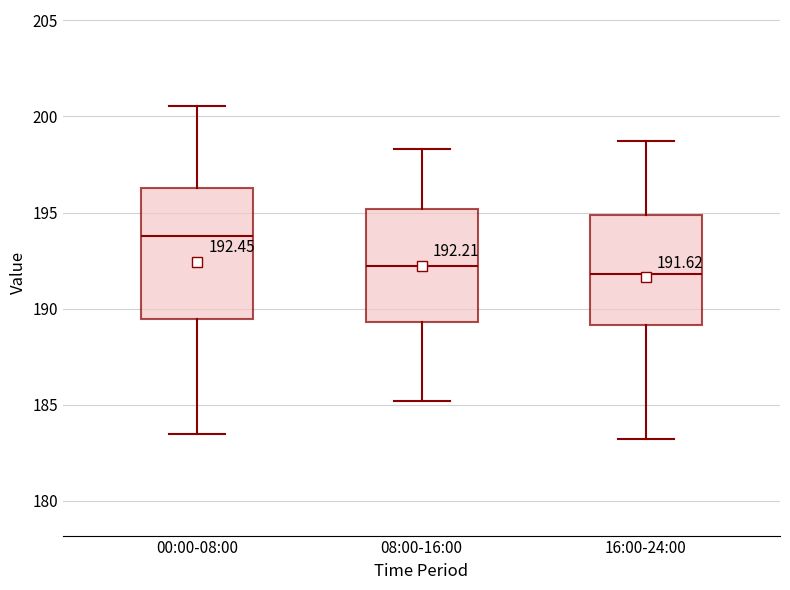

Which box is the tallest, from its lower edge to its upper edge?

00:00-08:00